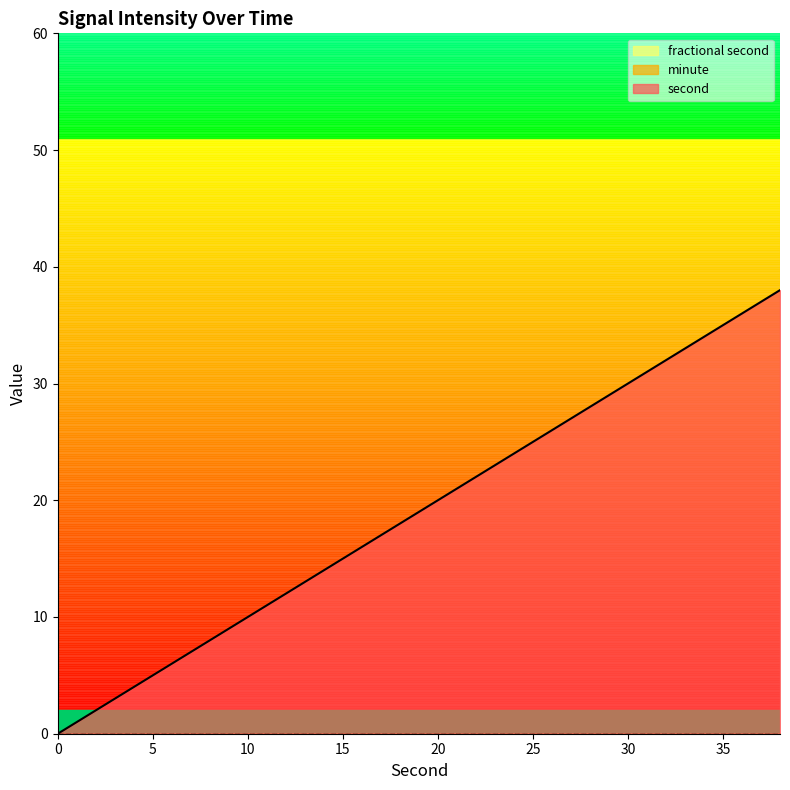

What are all the series names shown in the legend?

second, minute, fractional second